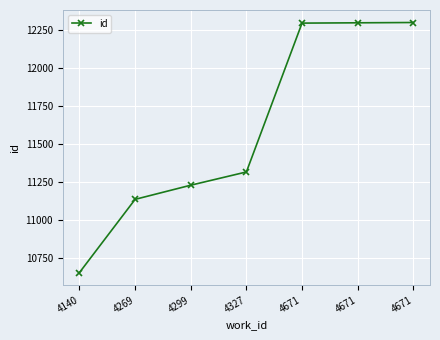

What is the difference between the maximum and minimum values?

1643